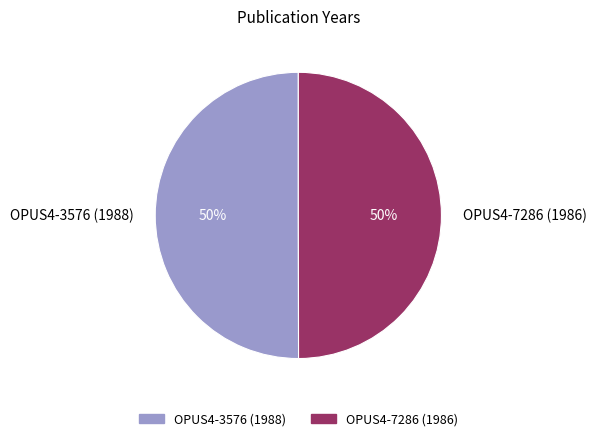

The OPUS4-3576 (1988) slice represents 50% of the pie. True or false?

True